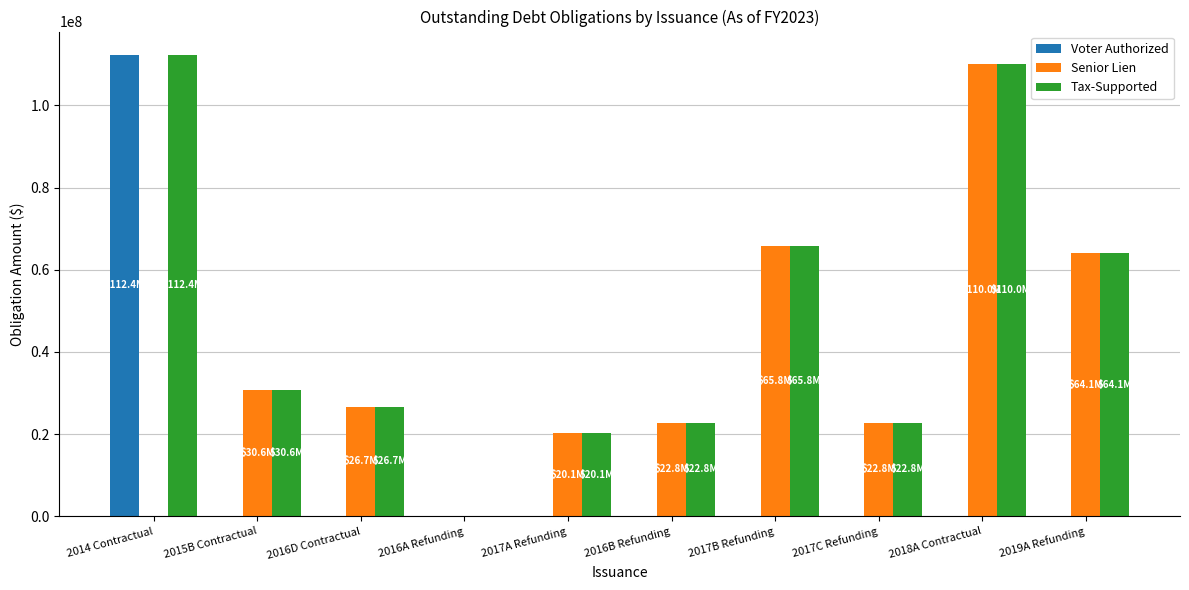

How many groups of bars are there?

10